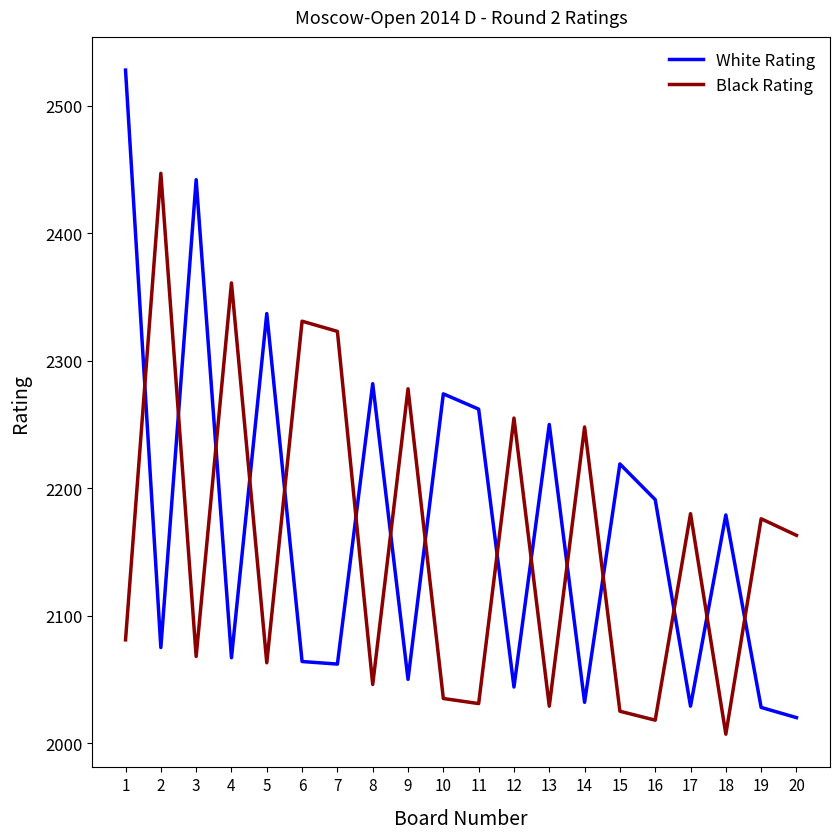

Does the chart have visible grid lines?

No